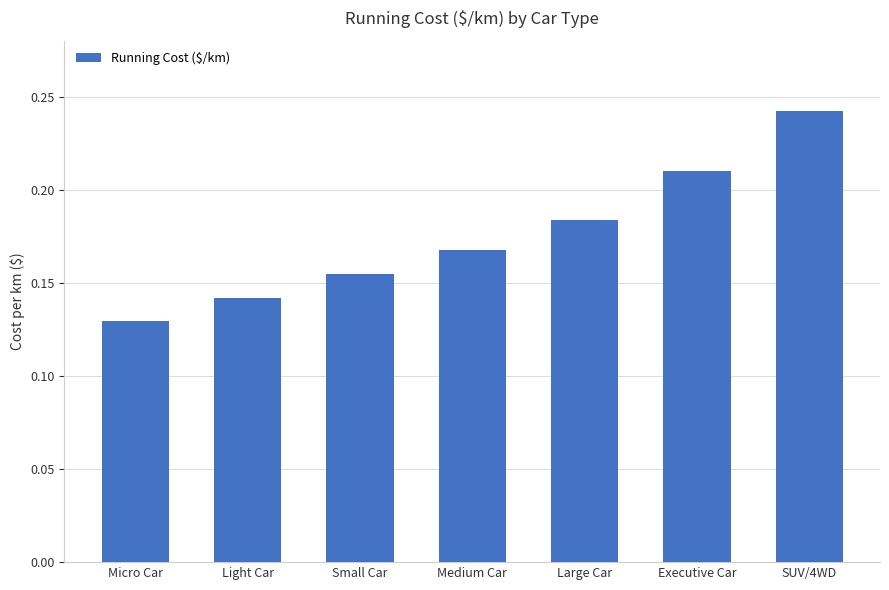

What is the change in value from Large Car to SUV/4WD?

+0.1